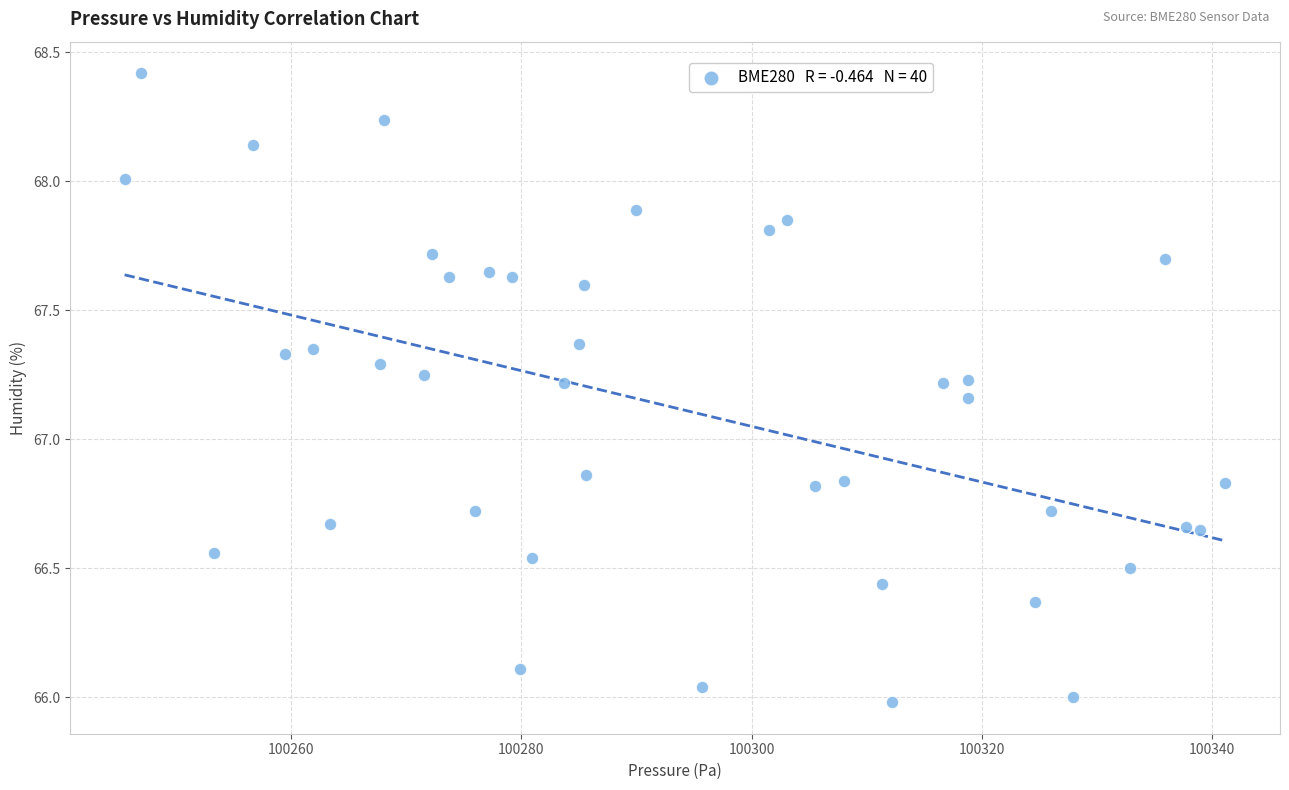

What is the range of X values (max minus min)?

95.7